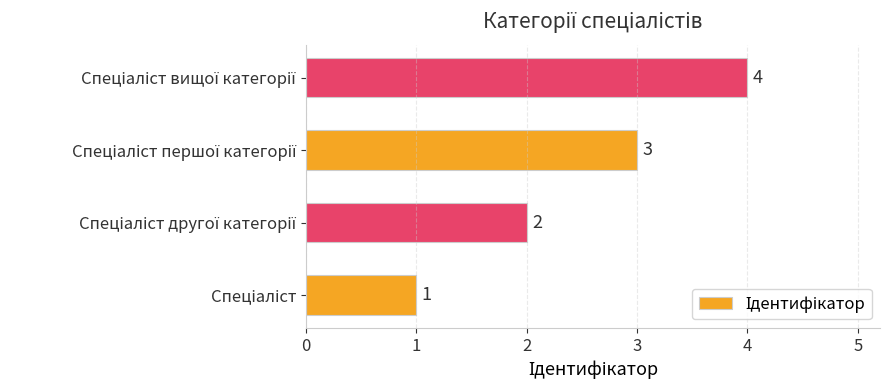

How many values are between 2 and 4?

3